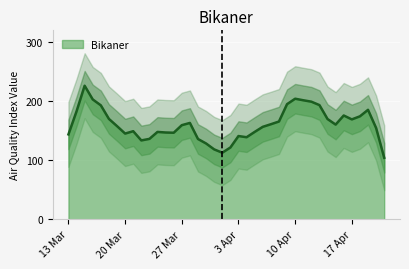

What position from the right is 2023-03-23?

30